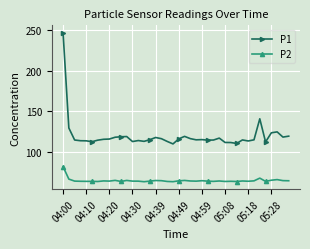

True or false: P2 and P1 intersect in this chart.

False